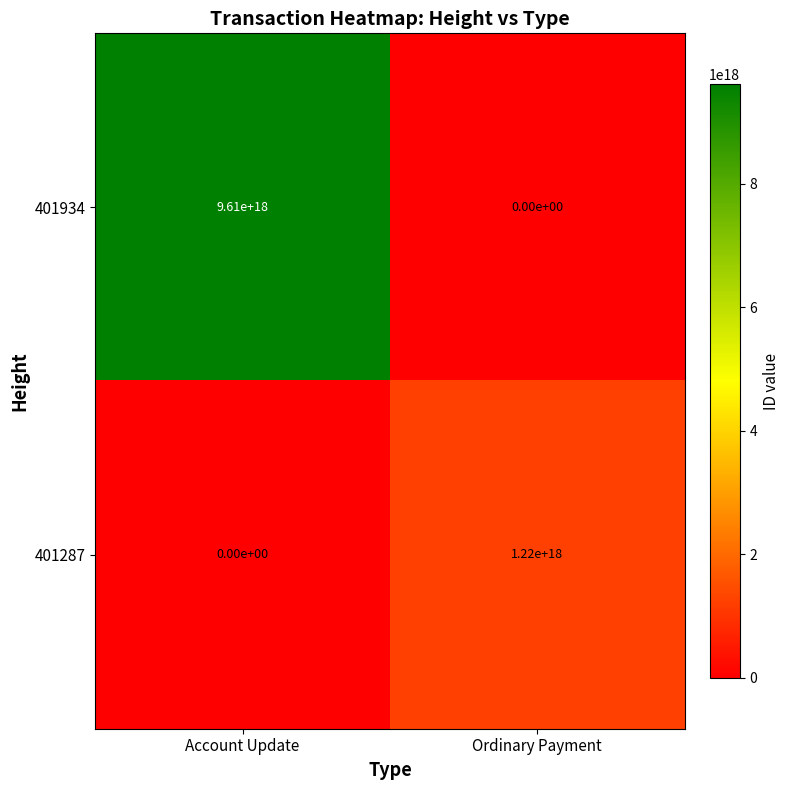

How many data points does each series have?

2